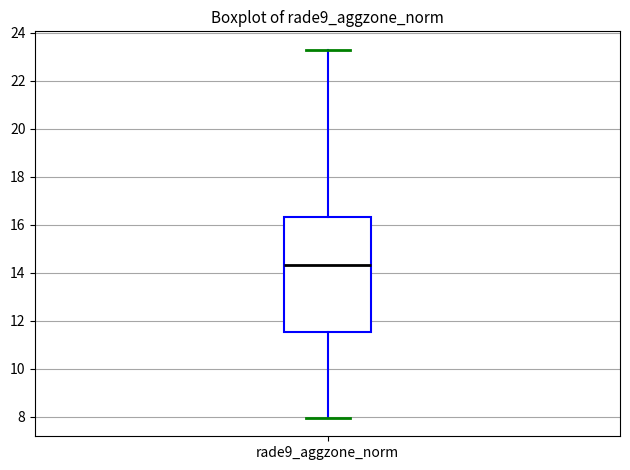

Transcribe this box plot: give where the median line is, the range the box spans, and where the two whiskers end, as read against the y-axis. The values are not printed on the chart, so give them approximately, as read against the axis.

median 14.4, box 11.6 to 16.4, whiskers 8.0 to 23.2